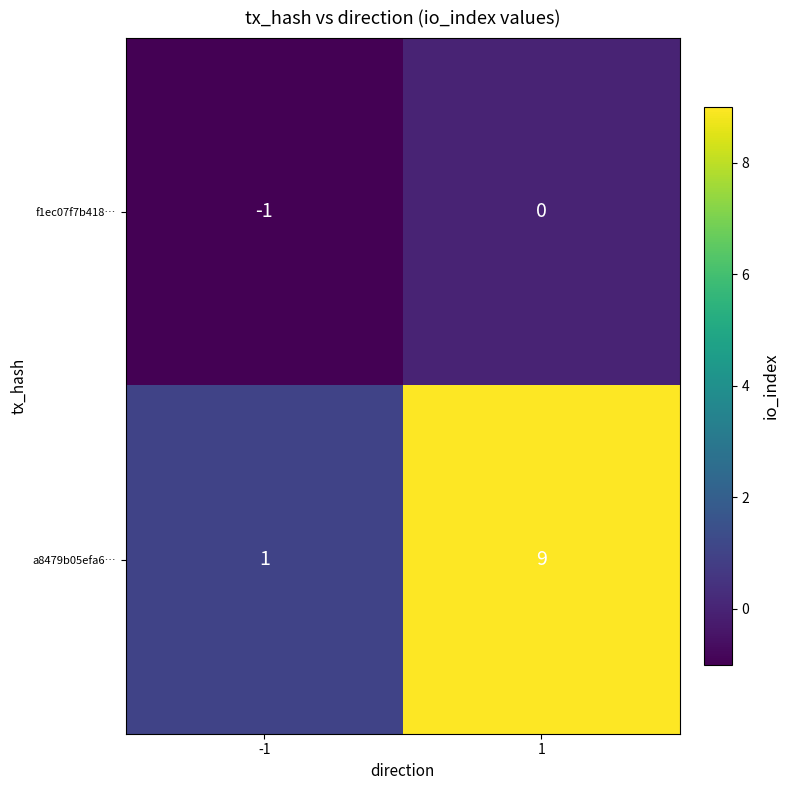

Rank the series at 1 from highest to lowest value.

a8479b05efa6…, f1ec07f7b418…